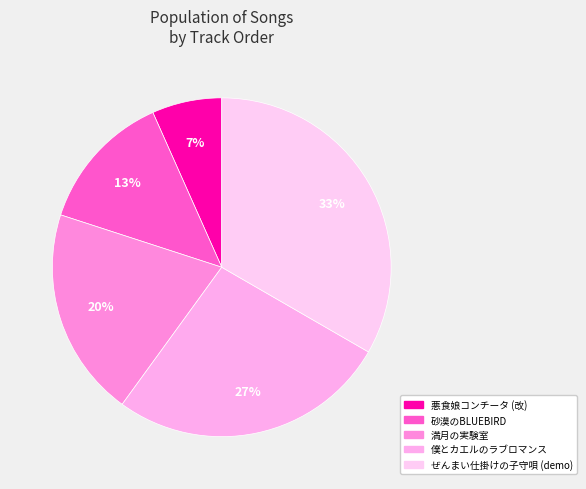

True or false: 満月の実験室 accounts for 12% of the total.

False